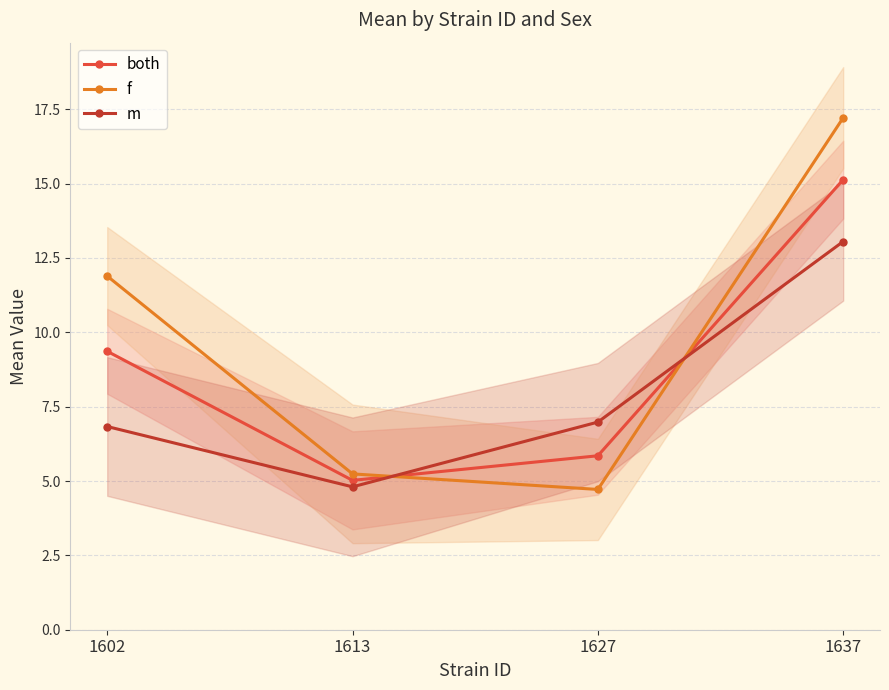

Where is both nearest to the value 10?

1602